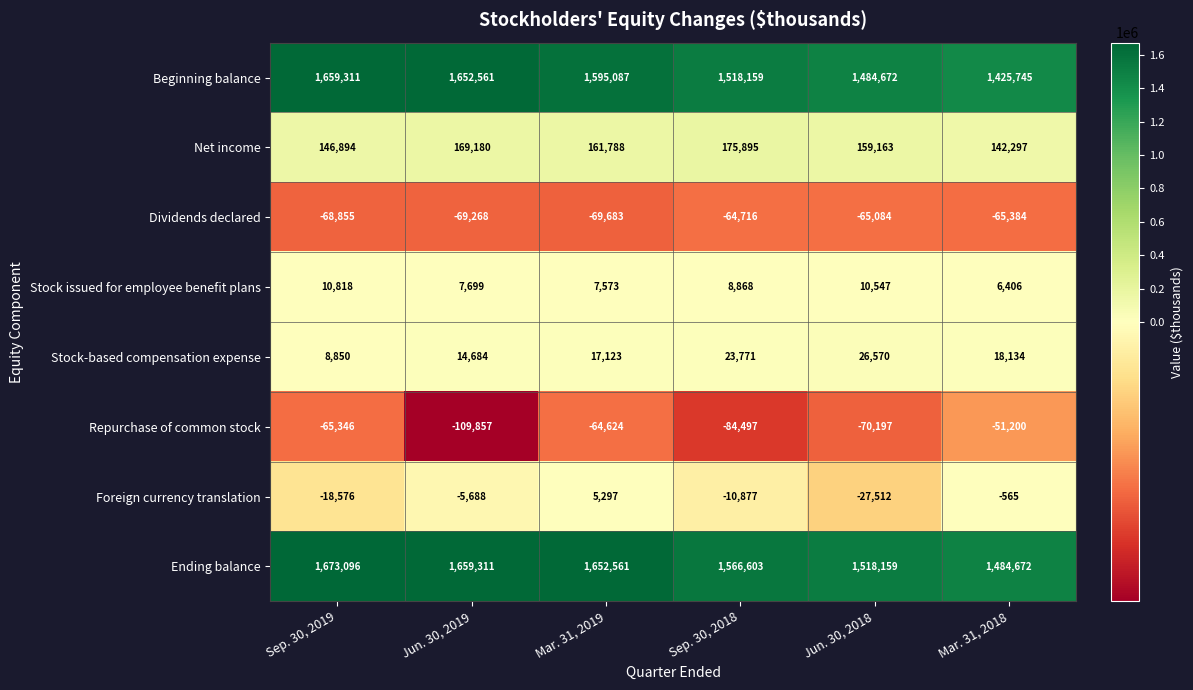

At which label is Net income closest to 159096?

Jun. 30, 2018